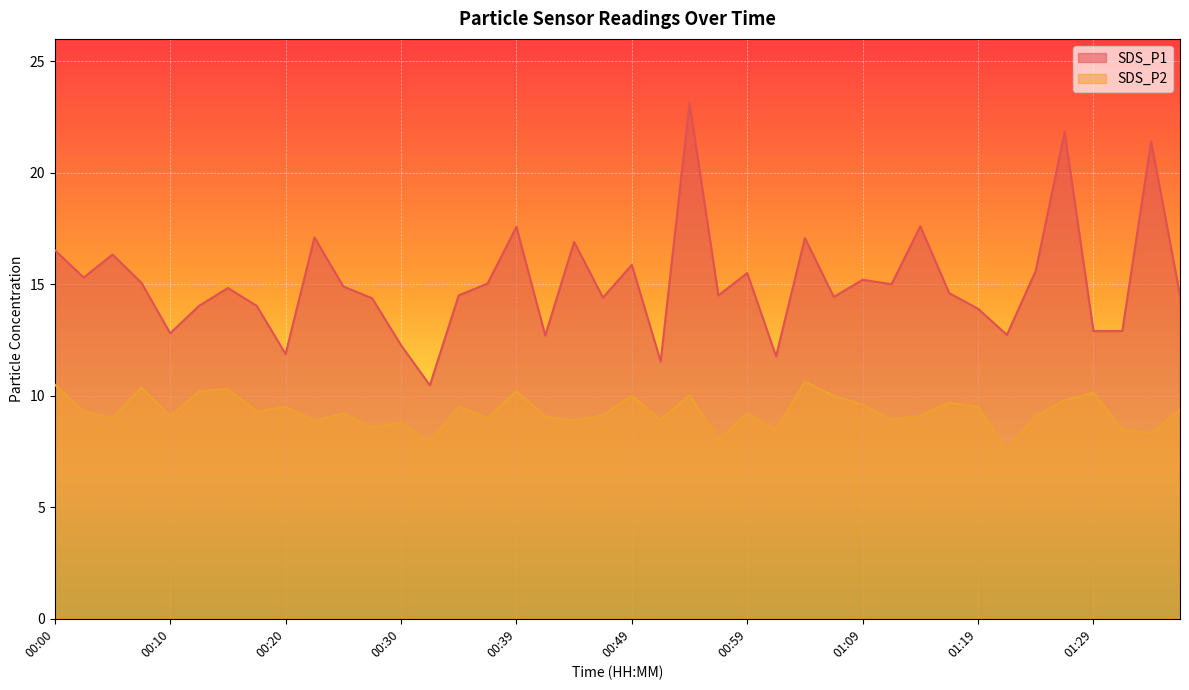

What is the lowest value of the SDS_P2 series?

7.6